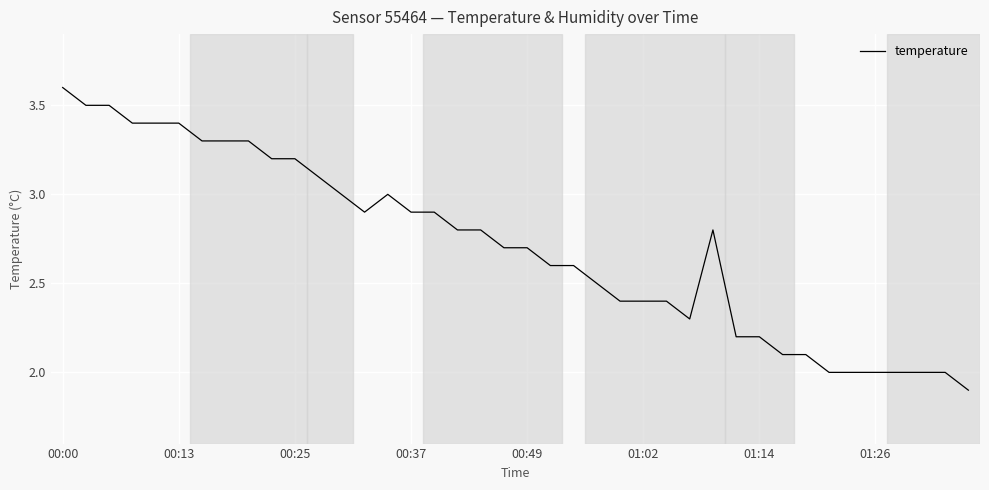

What is the maximum value shown in the chart?

3.6